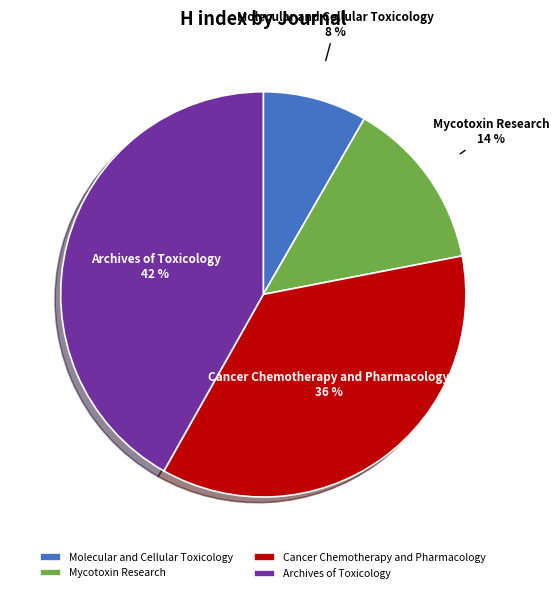

To the nearest percent, what is the combined percentage of Archives of Toxicology and Molecular and Cellular Toxicology?

50%